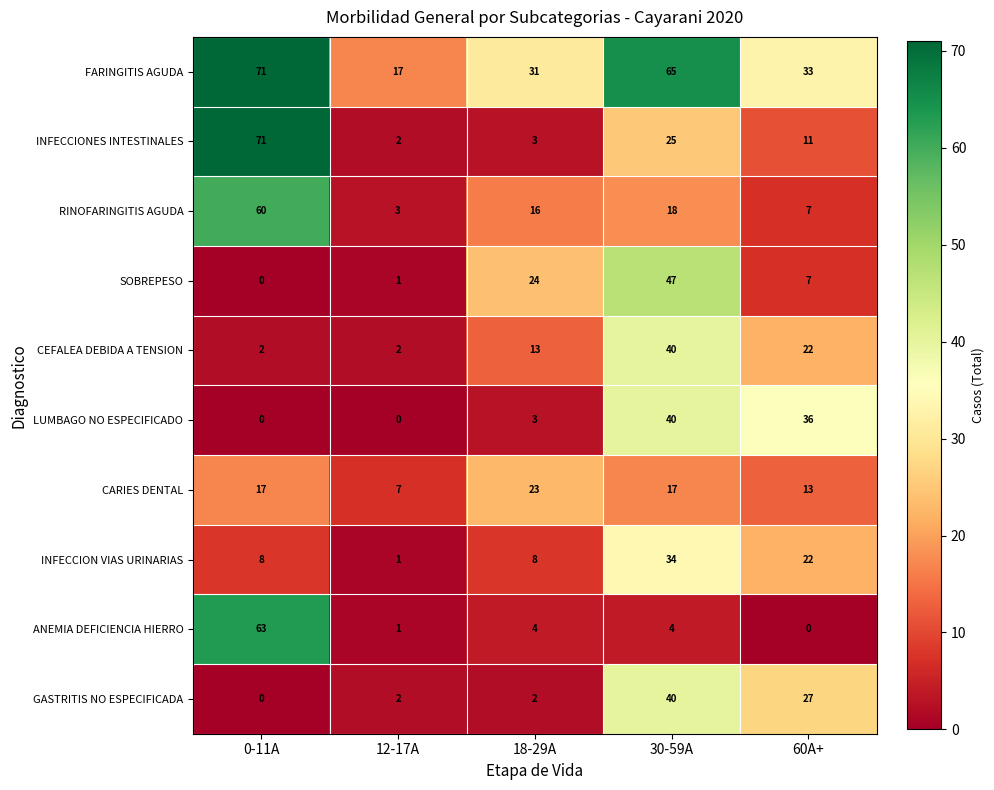

At how many categories does at least one series exceed 3?

5